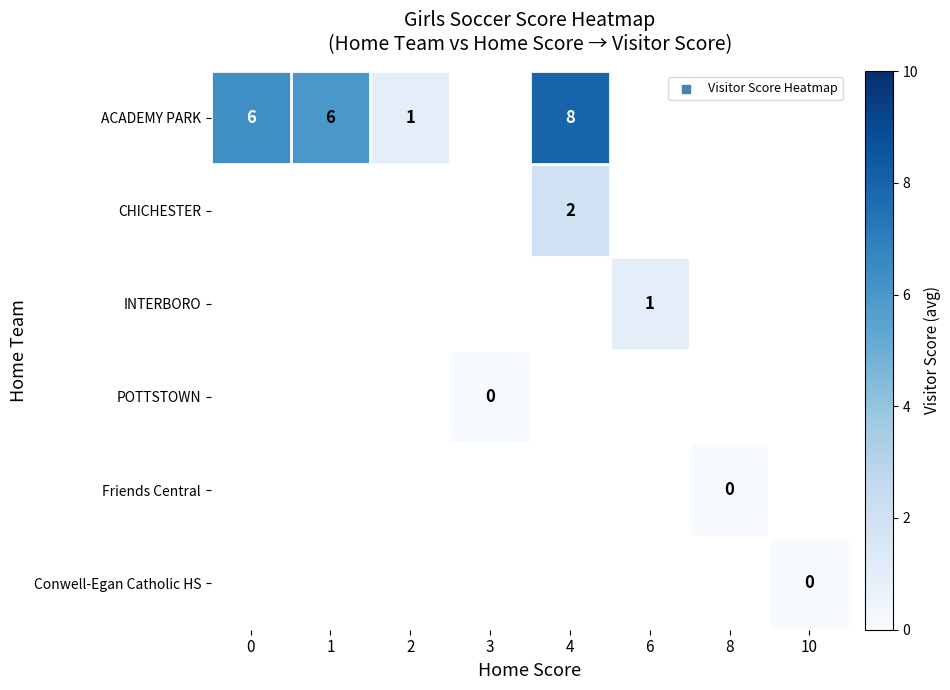

Between 10 and 2, which is larger?

2